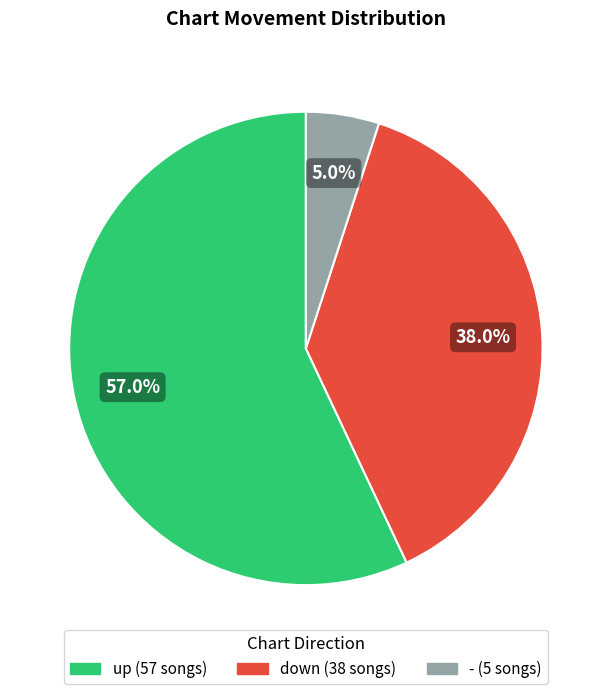

Rank the categories by value from highest to lowest.

up, down, -